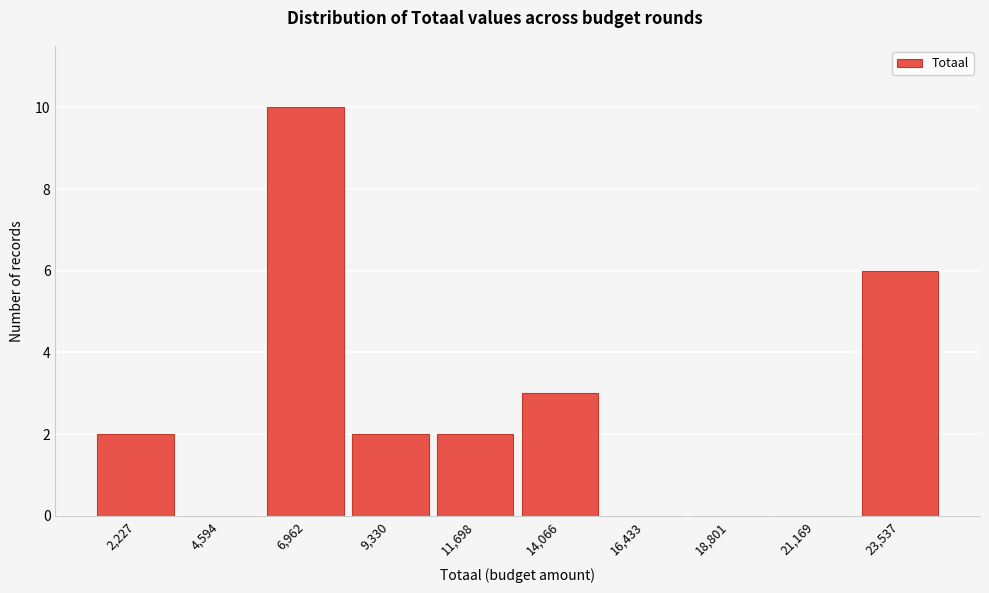

Reading right to left, transcribe all the data shown in this chart.

23,537=6	21,169=0	18,801=0	16,433=0	14,066=3	11,698=2	9,330=2	6,962=10	4,594=0	2,227=2